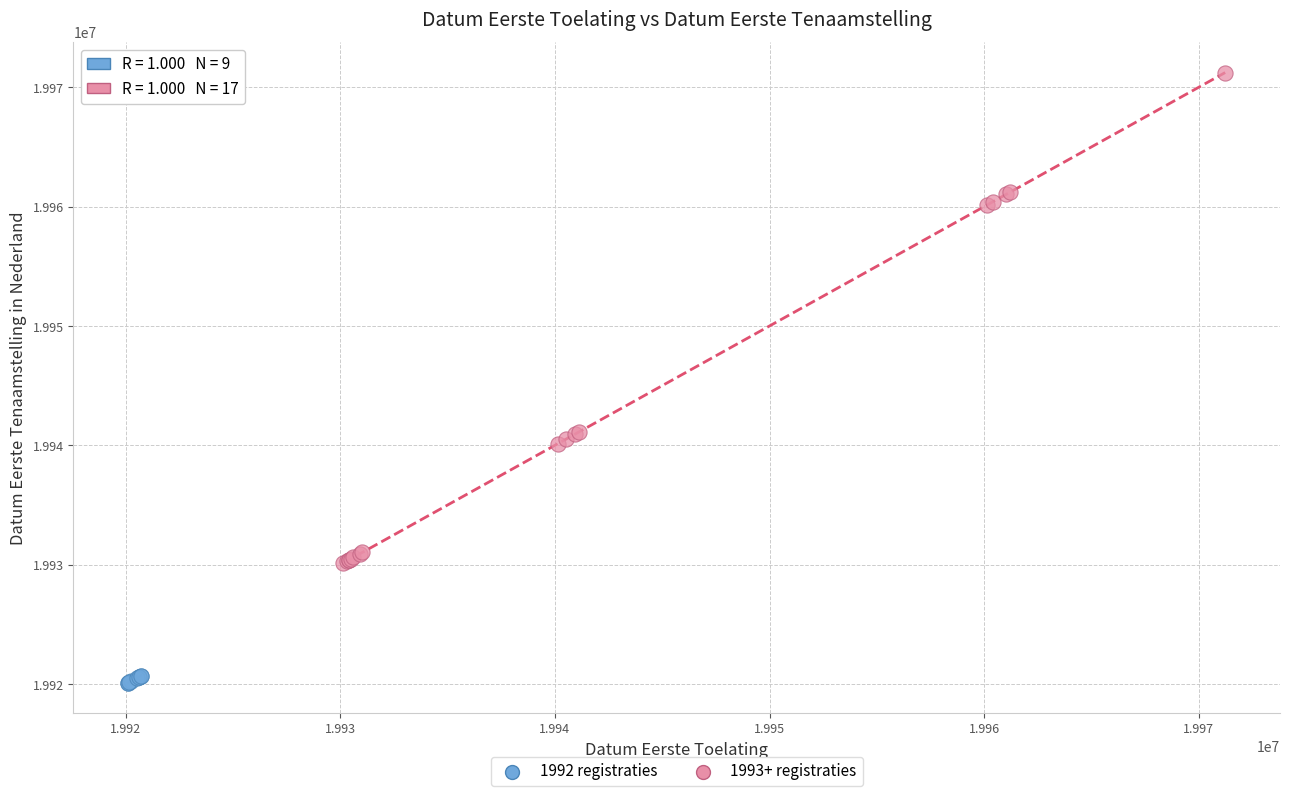

Which series reaches the maximum Y coordinate?

1993+ registraties